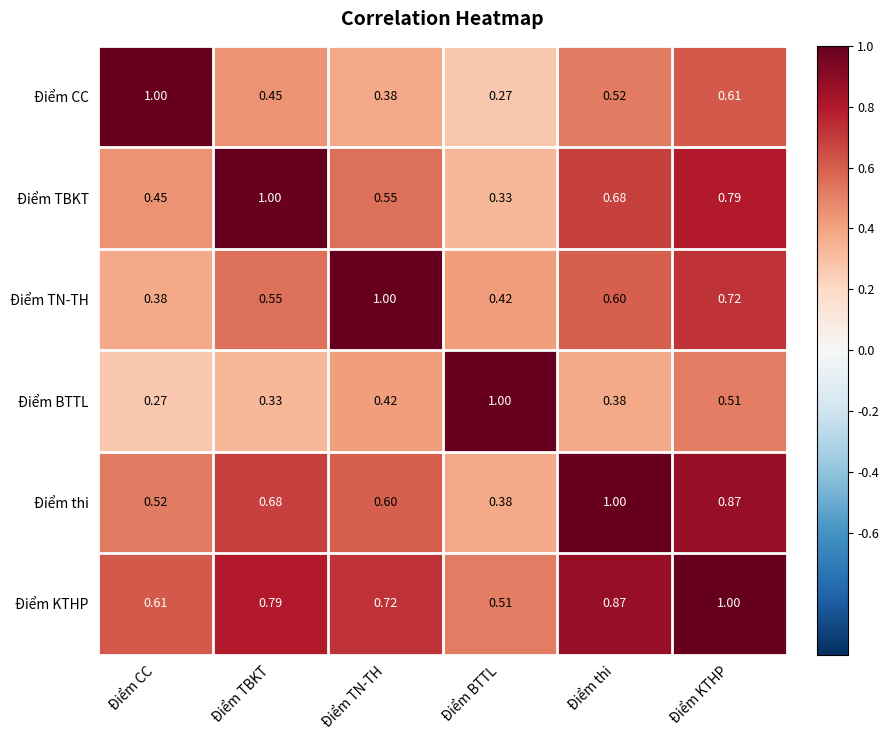

How many categories are shown in the chart?

6